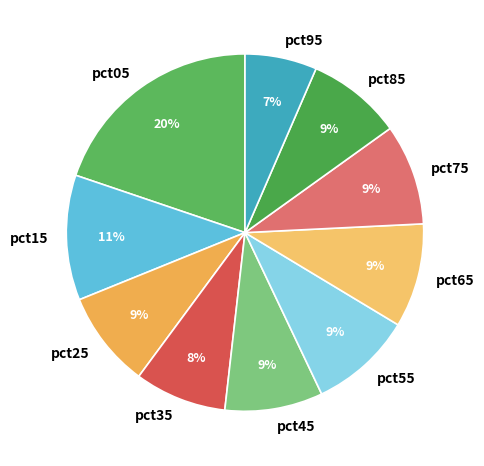

How many slices are in this pie chart?

10